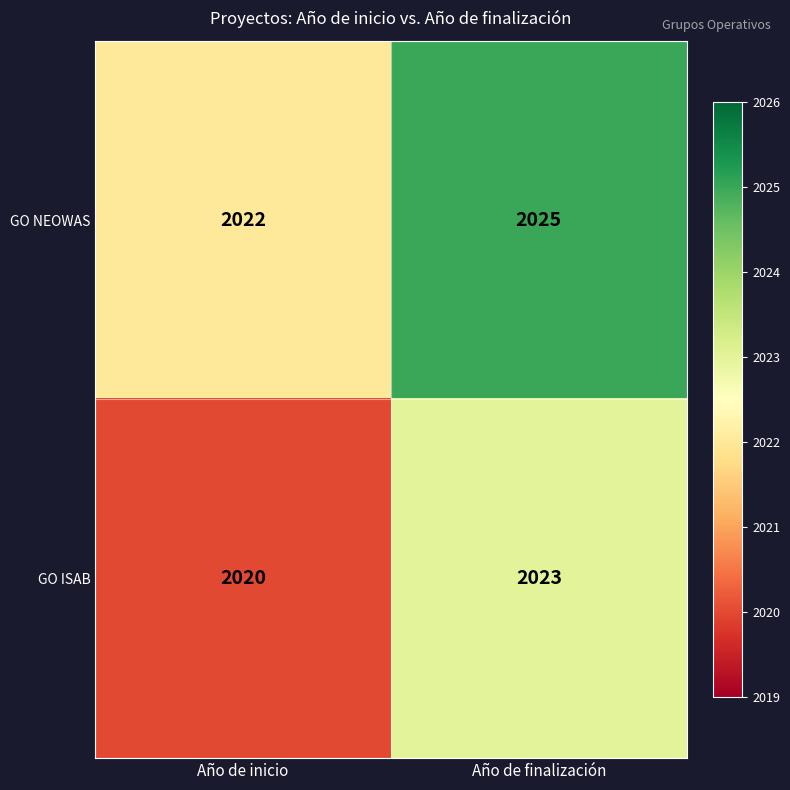

Reading left to right, list all the values displayed in this chart.

GO NEOWAS: Año de inicio=2022	Año de finalización=2025
GO ISAB: Año de inicio=2020	Año de finalización=2023